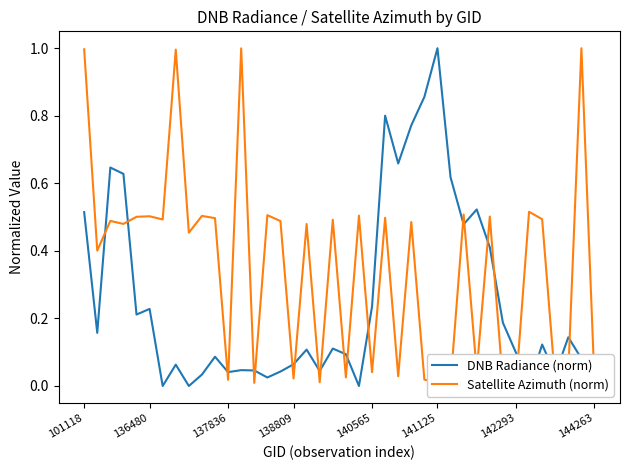

At which category is the sum across all series the highest?

101118